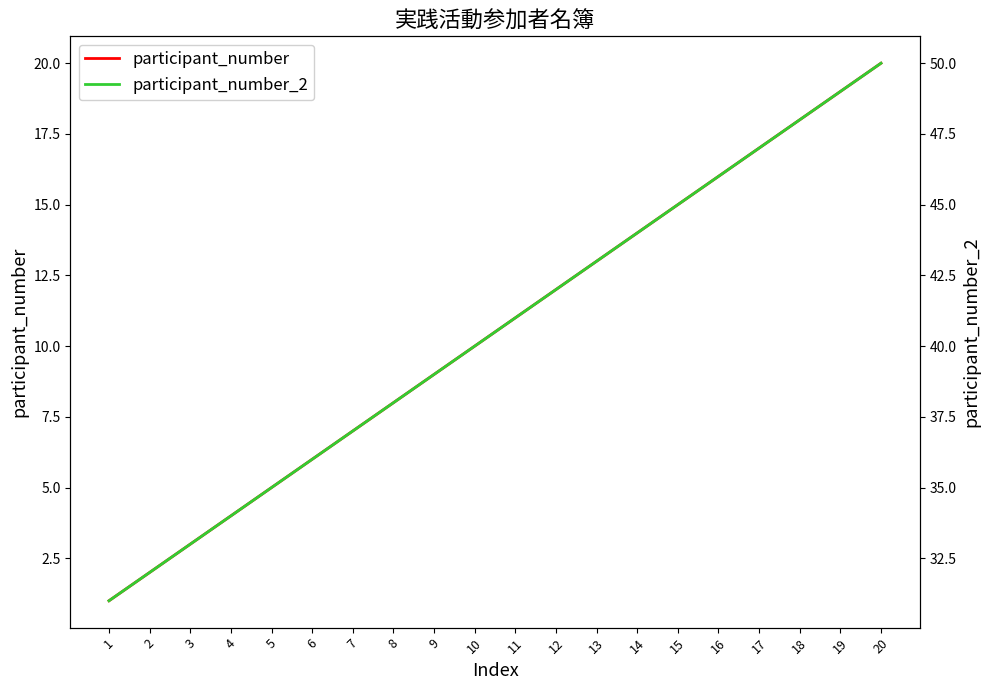

Between 10 and 20, which is larger?

20